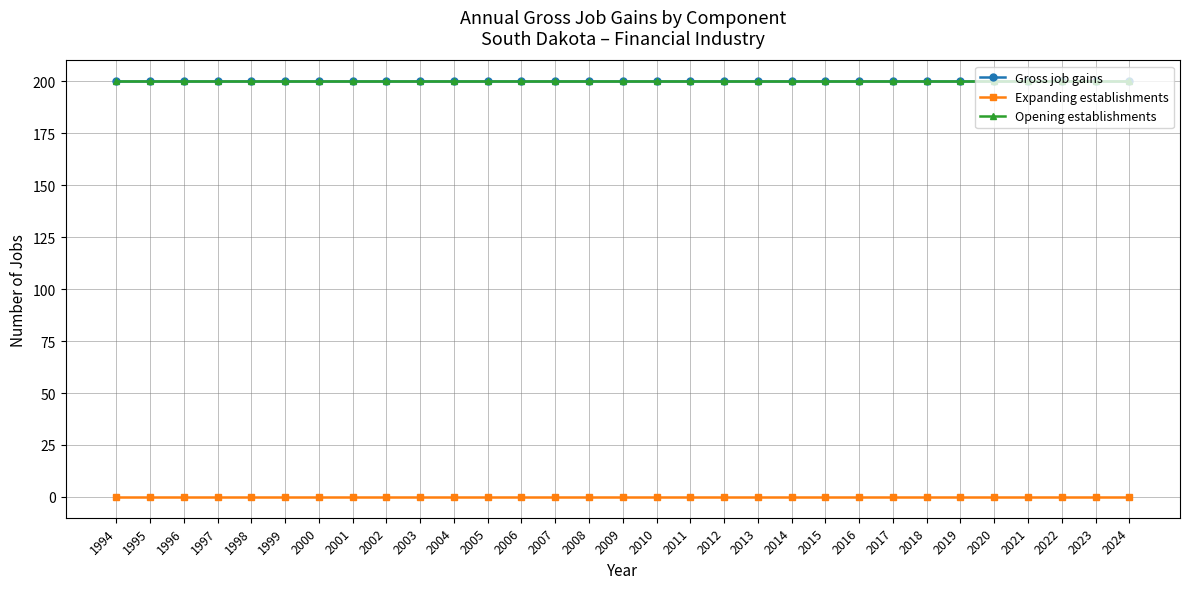

Is this an area chart (filled region under the line)?

No